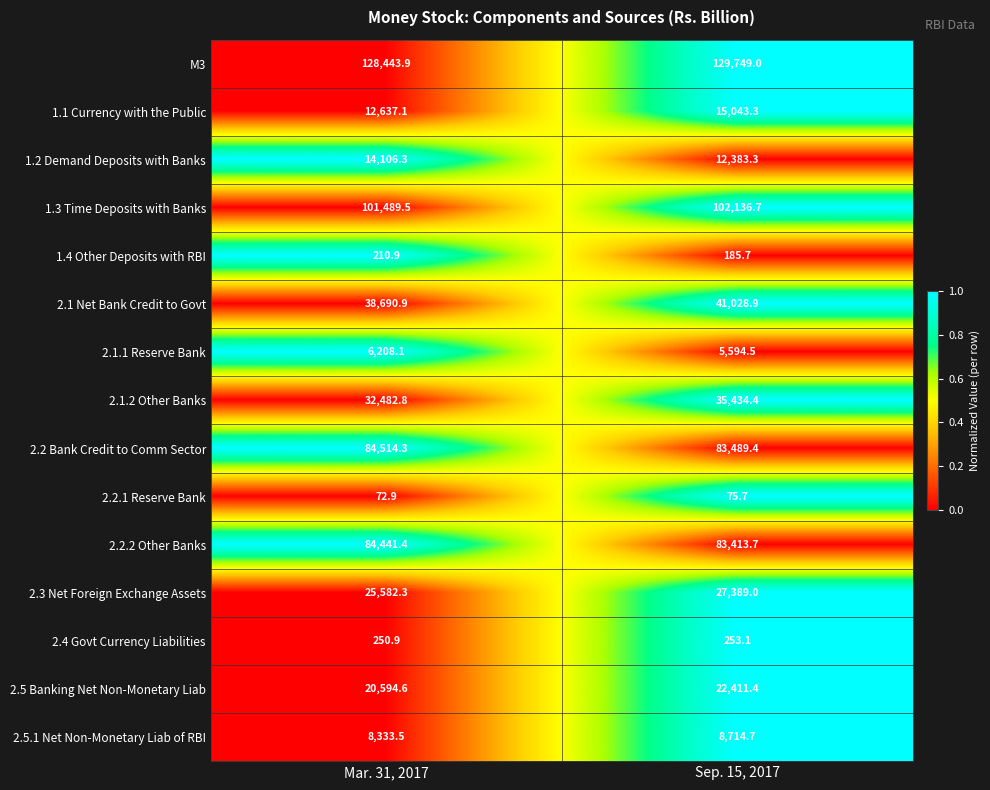

Reading left to right, extract all data points from this chart.

M3: Mar. 31, 2017=128443.9	Sep. 15, 2017=129749.0
1.1 Currency with the Public: Mar. 31, 2017=12637.1	Sep. 15, 2017=15043.3
1.2 Demand Deposits with Banks: Mar. 31, 2017=14106.3	Sep. 15, 2017=12383.3
1.3 Time Deposits with Banks: Mar. 31, 2017=101489.5	Sep. 15, 2017=102136.7
1.4 Other Deposits with RBI: Mar. 31, 2017=210.9	Sep. 15, 2017=185.7
2.1 Net Bank Credit to Govt: Mar. 31, 2017=38690.9	Sep. 15, 2017=41028.9
2.1.1 Reserve Bank: Mar. 31, 2017=6208.1	Sep. 15, 2017=5594.5
2.1.2 Other Banks: Mar. 31, 2017=32482.8	Sep. 15, 2017=35434.4
2.2 Bank Credit to Comm Sector: Mar. 31, 2017=84514.3	Sep. 15, 2017=83489.4
2.2.1 Reserve Bank: Mar. 31, 2017=72.9	Sep. 15, 2017=75.7
2.2.2 Other Banks: Mar. 31, 2017=84441.4	Sep. 15, 2017=83413.7
2.3 Net Foreign Exchange Assets: Mar. 31, 2017=25582.3	Sep. 15, 2017=27389.0
2.4 Govt Currency Liabilities: Mar. 31, 2017=250.9	Sep. 15, 2017=253.1
2.5 Banking Net Non-Monetary Liab: Mar. 31, 2017=20594.6	Sep. 15, 2017=22411.4
2.5.1 Net Non-Monetary Liab of RBI: Mar. 31, 2017=8333.5	Sep. 15, 2017=8714.7